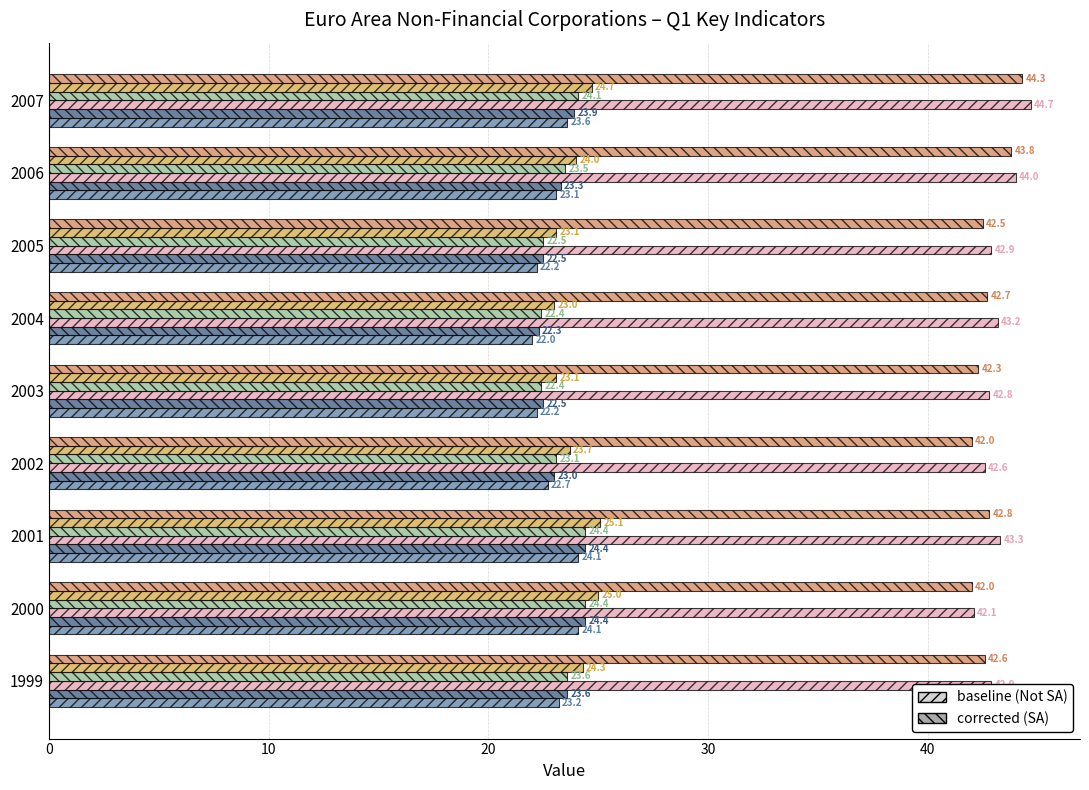

What is the smallest value displayed?

22.0